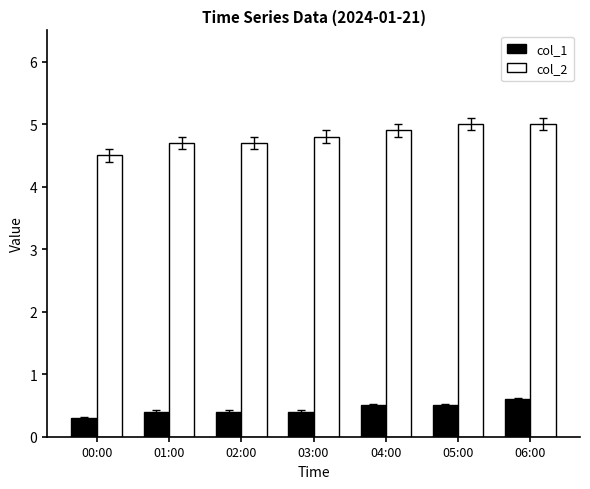

What is the sum of all col_2 values?

33.6